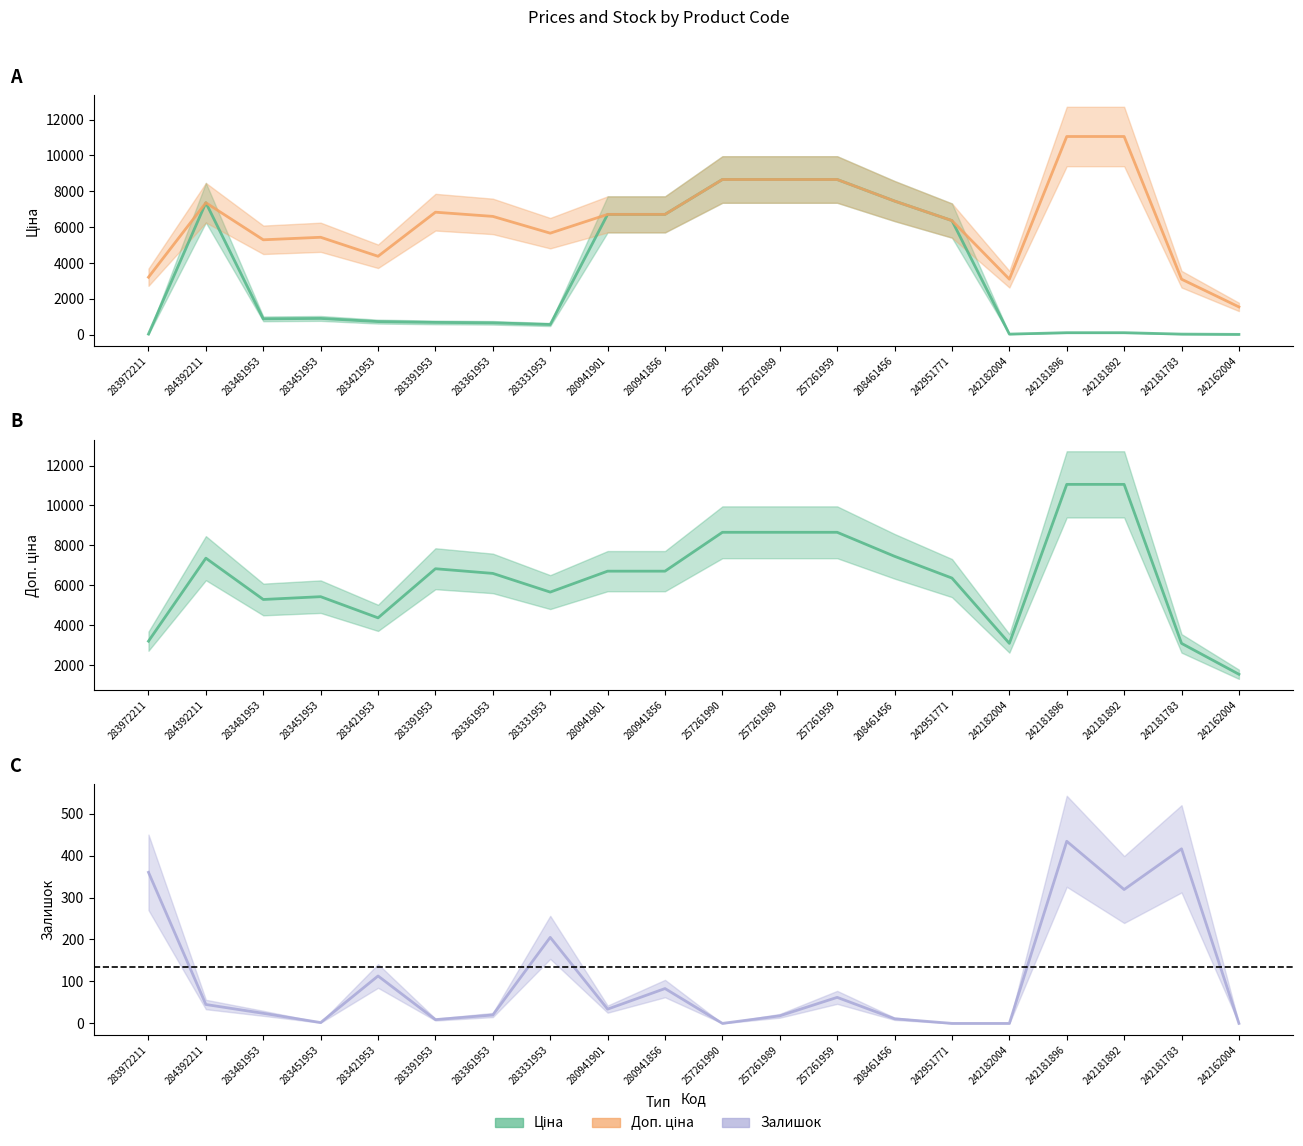

Does the chart display data point markers on the line(s)?

No